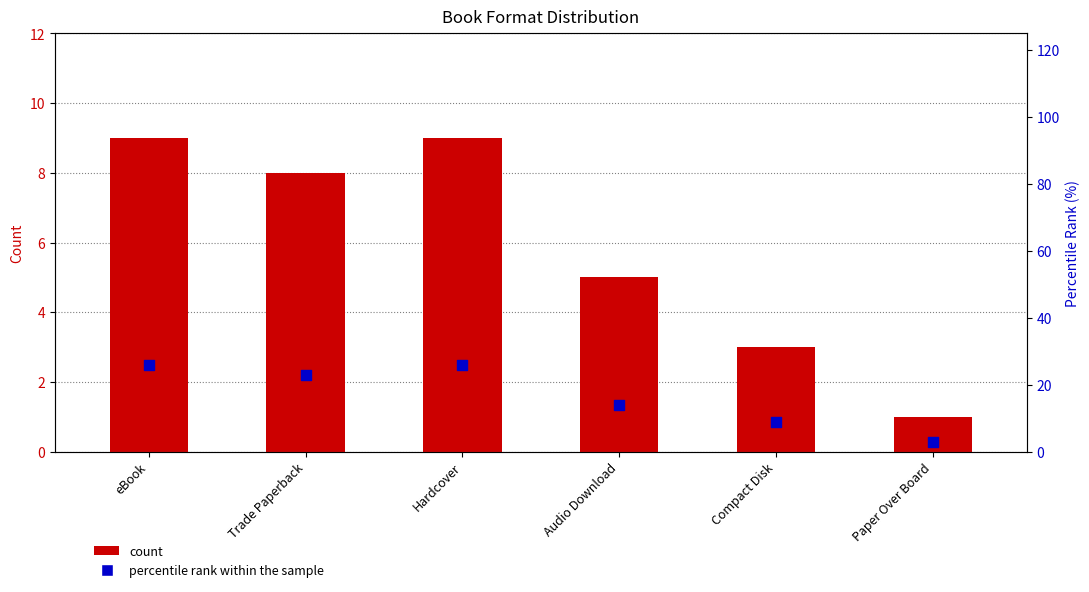

What is the total value across all series at eBook?

35